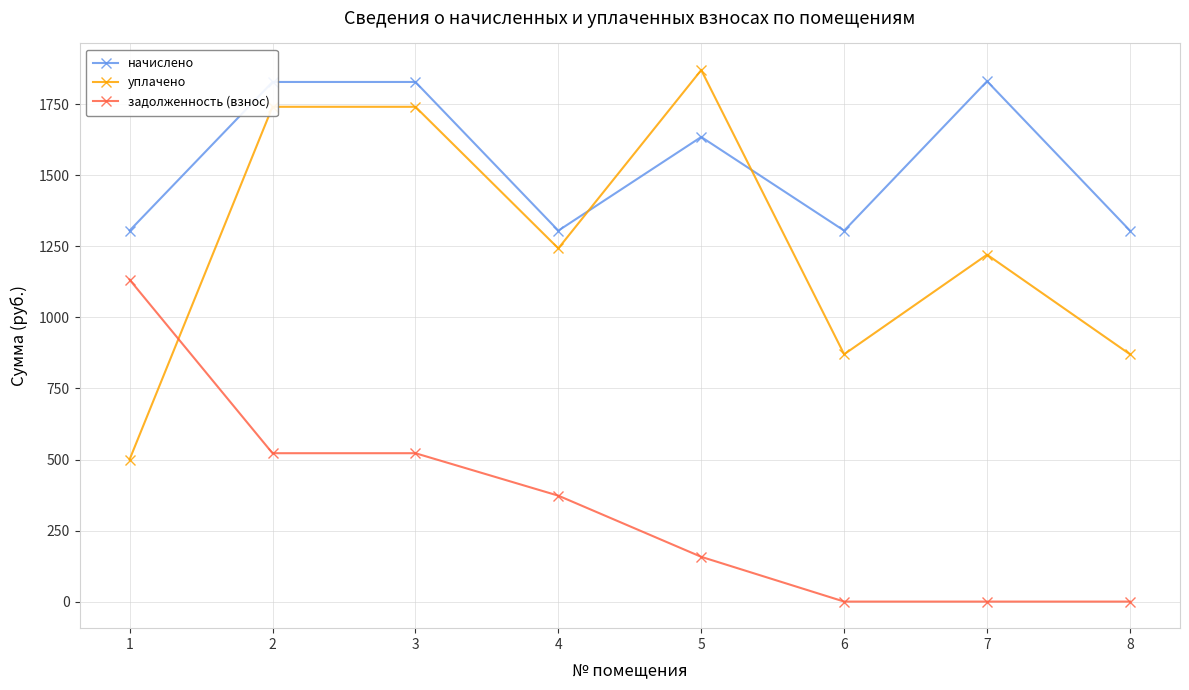

How many lines are shown in the chart?

3